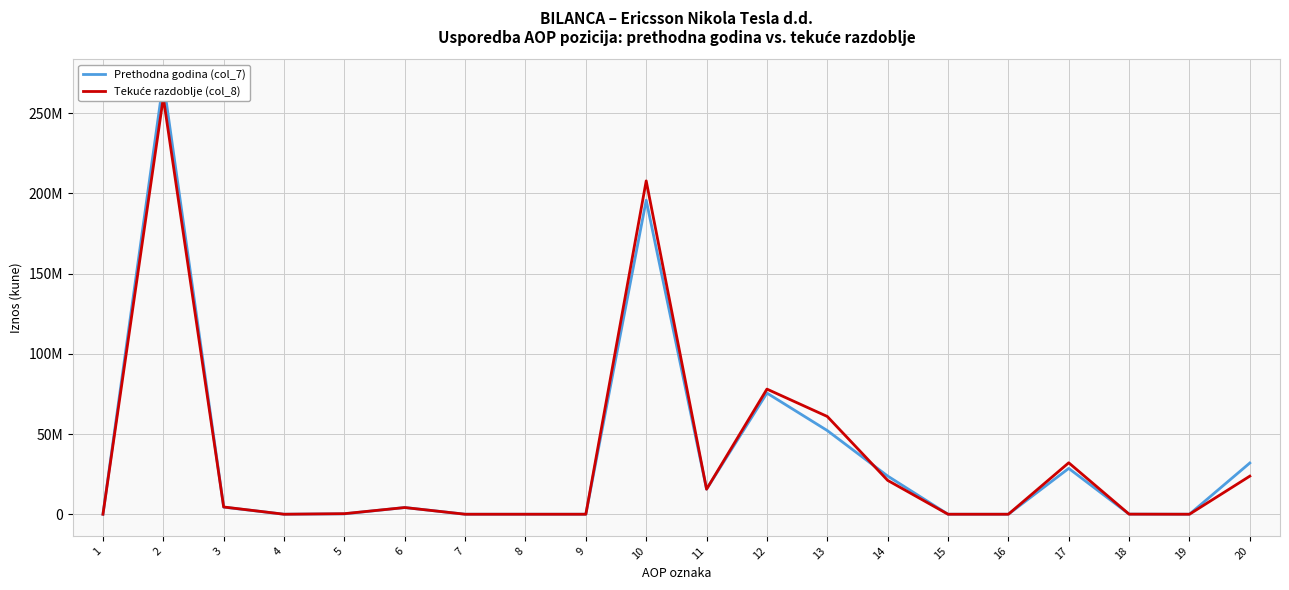

Is the value of Prethodna godina (col_7) at 5 greater than the value of Tekuće razdoblje (col_8) at 18?

Yes